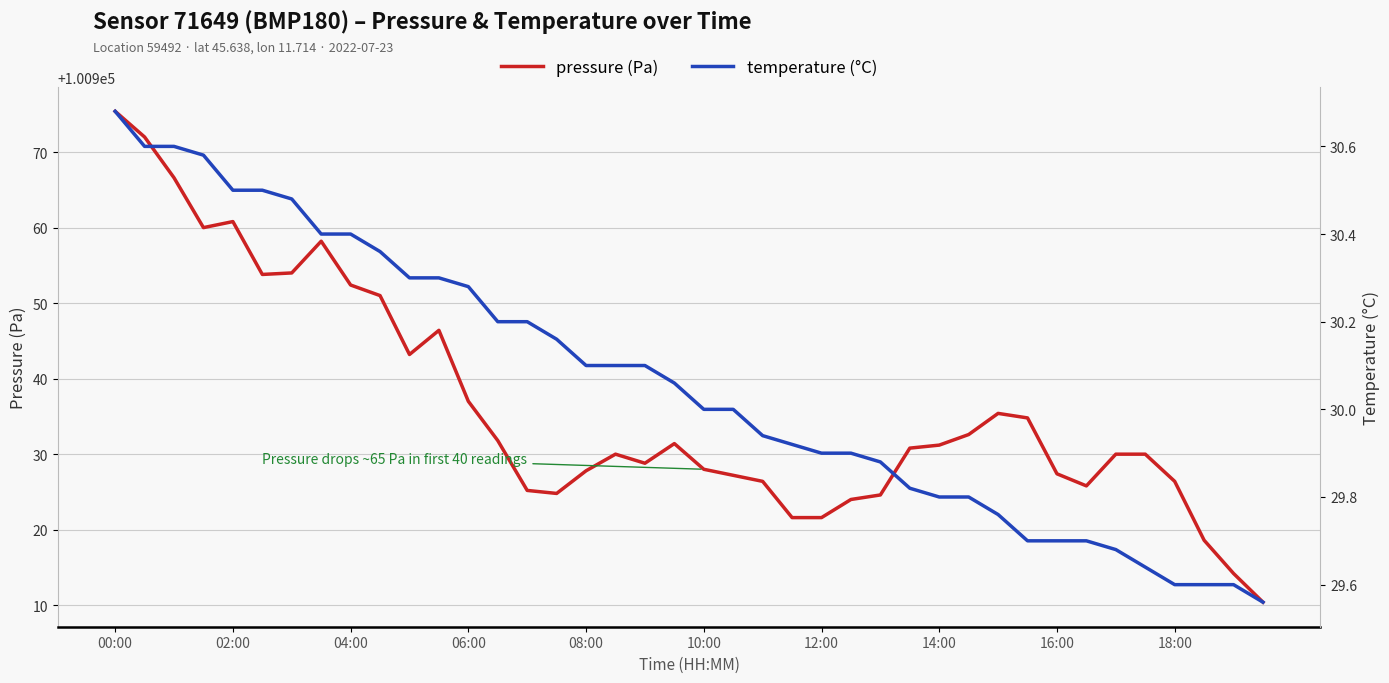

What is the sum of the pressure values at 28 and 27?

201862.0